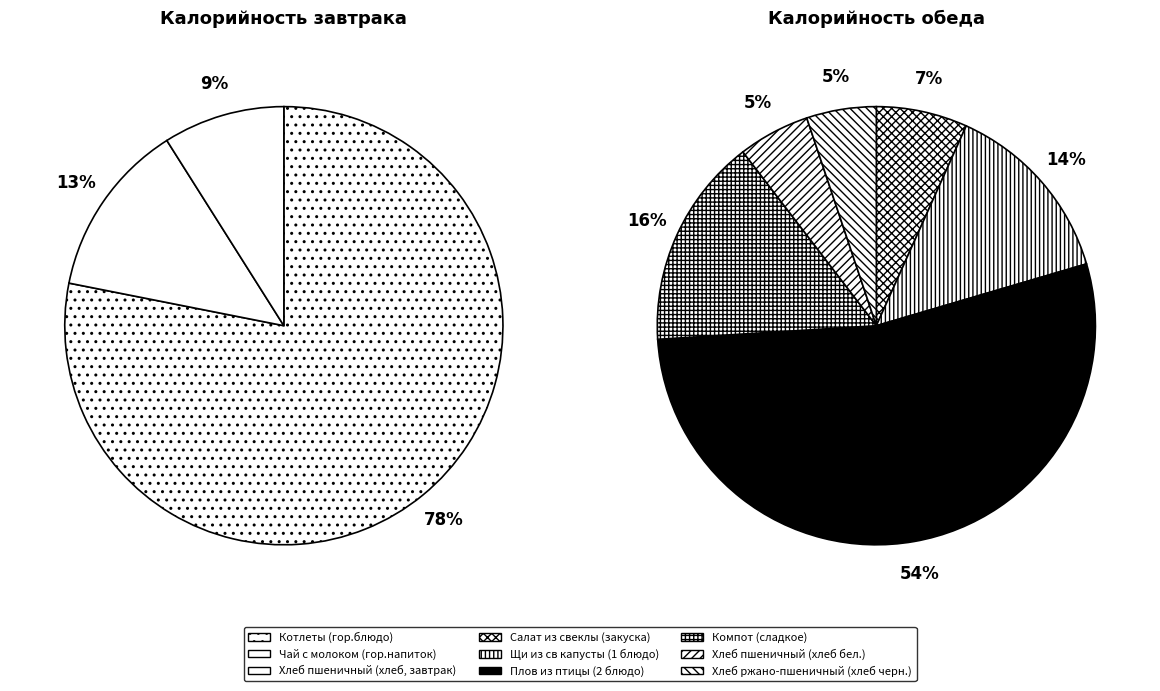

Combined, do Щи из св капусты (1 блюдо) and Салат из свеклы (закуска) account for over 50%?

No